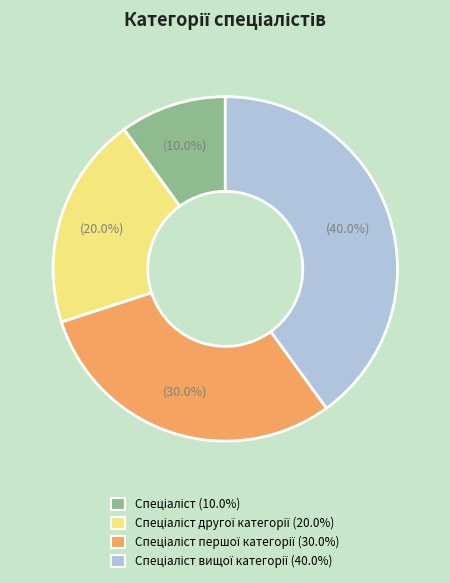

Does any single category account for the majority?

No